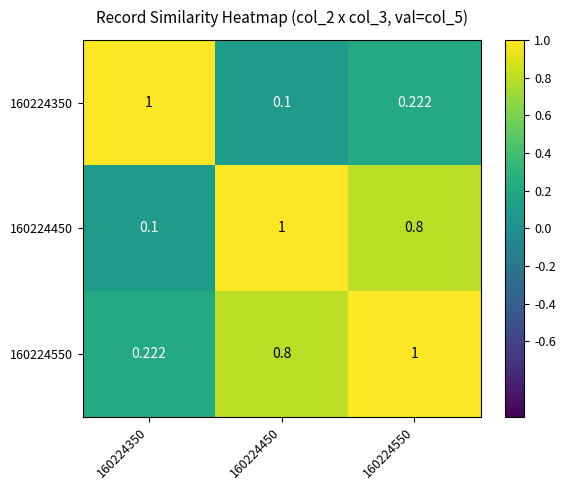

Is the value of 160224450 at 160224350 greater than the value of 160224550 at 160224450?

No